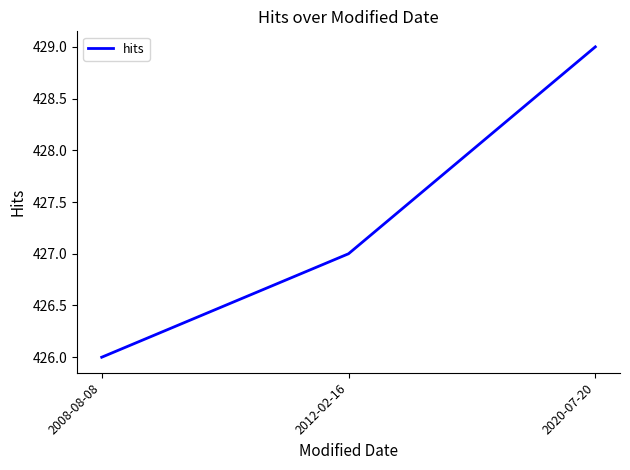

What value does the data have at 2020-07-20?

429